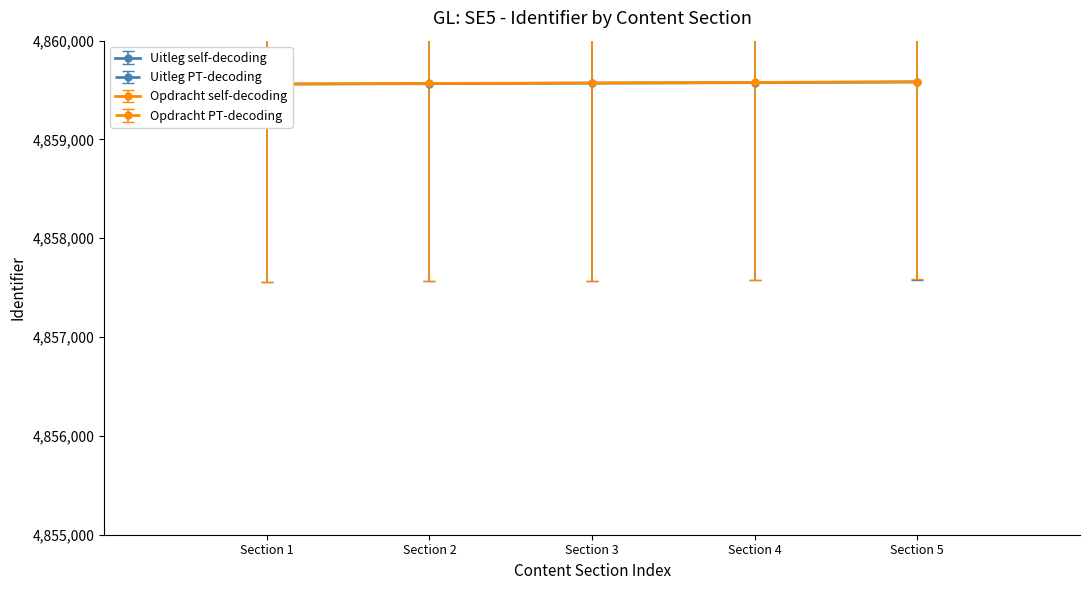

The Opdracht series series shows 2272678 at Section 4. True or false?

False